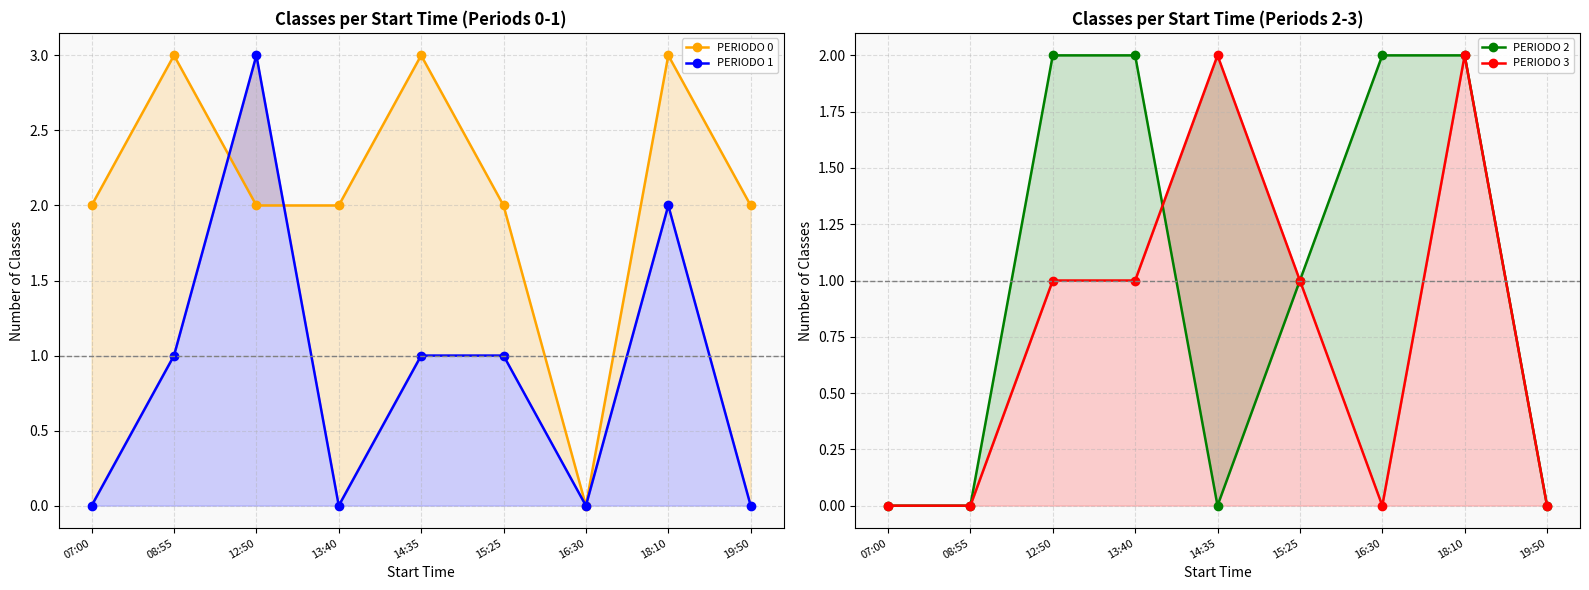

True or false: PERIODO 2 has more than 1 points higher than both neighbors.

False